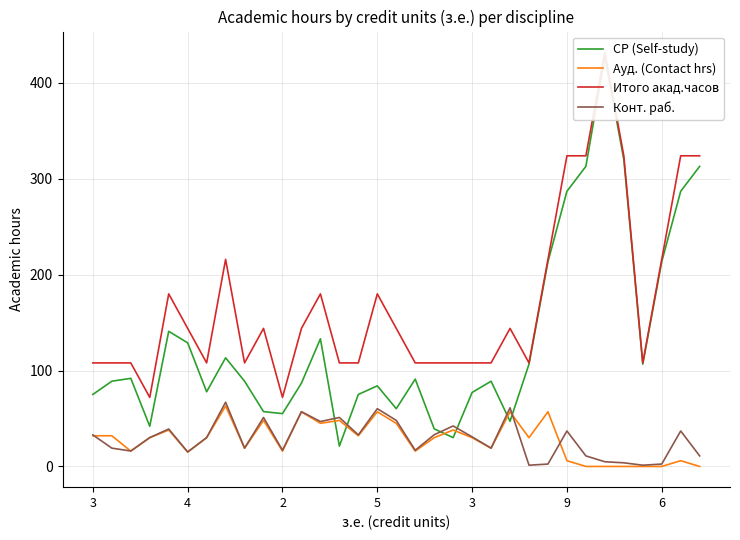

Where is the first local maximum for Ауд. (Contact hrs)?

3